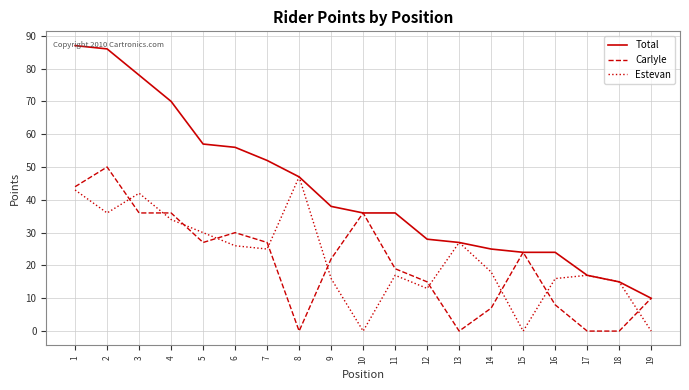

What is the total value across all series at 9?

76